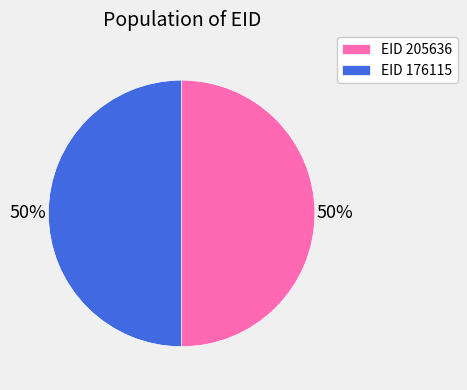

What is the ratio of the value at EID 205636 to the value at EID 176115?

1.0